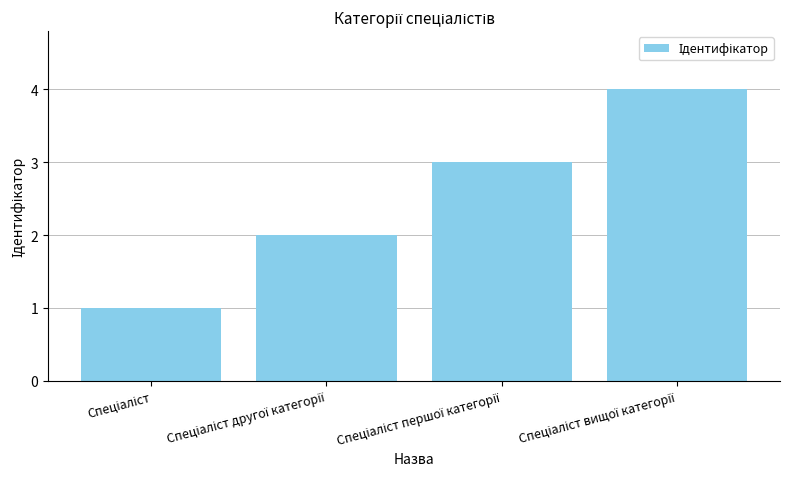

What is the maximum value shown in the chart?

4